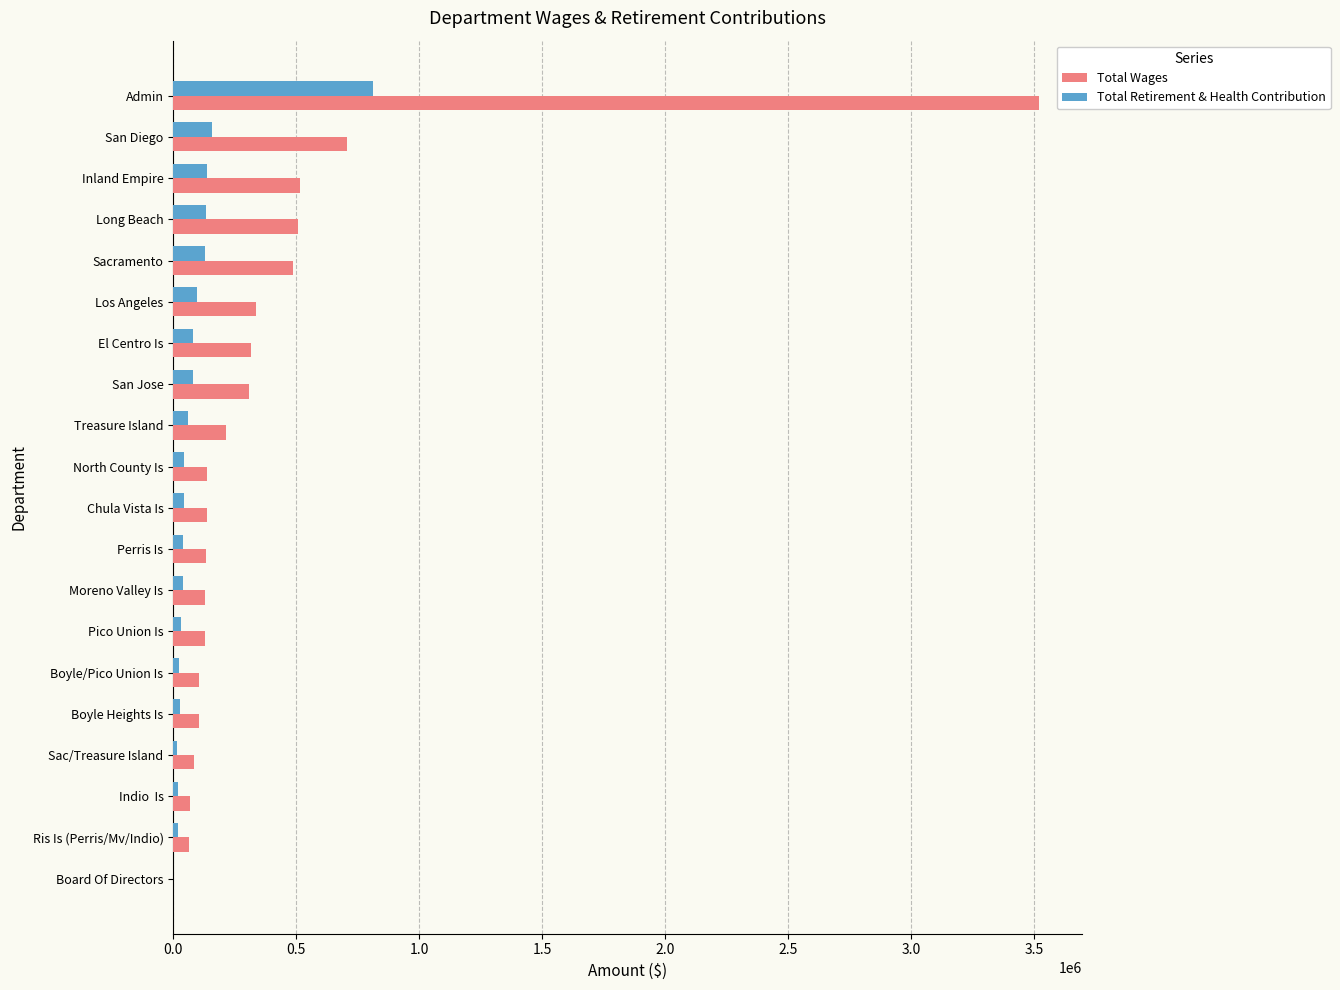

How many series are shown in this chart?

2